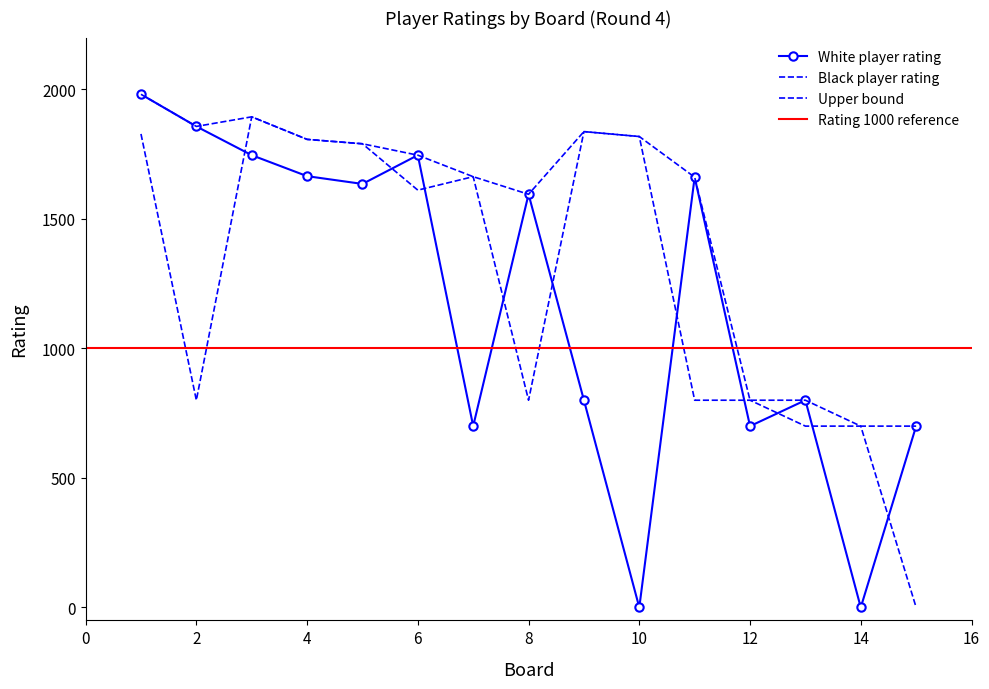

Reading left to right, transcribe all the data shown in this chart.

White player rating: 1981	1857	1746	1665	1635	1746	700	1595	800	0	1661	700	800	0	700
Black player rating: 1828	800	1894	1807	1790	1611	1663	800	1837	1818	800	800	700	700	0
Upper bound: 1981	1857	1894	1807	1790	1746	1663	1595	1837	1818	1661	800	800	700	700